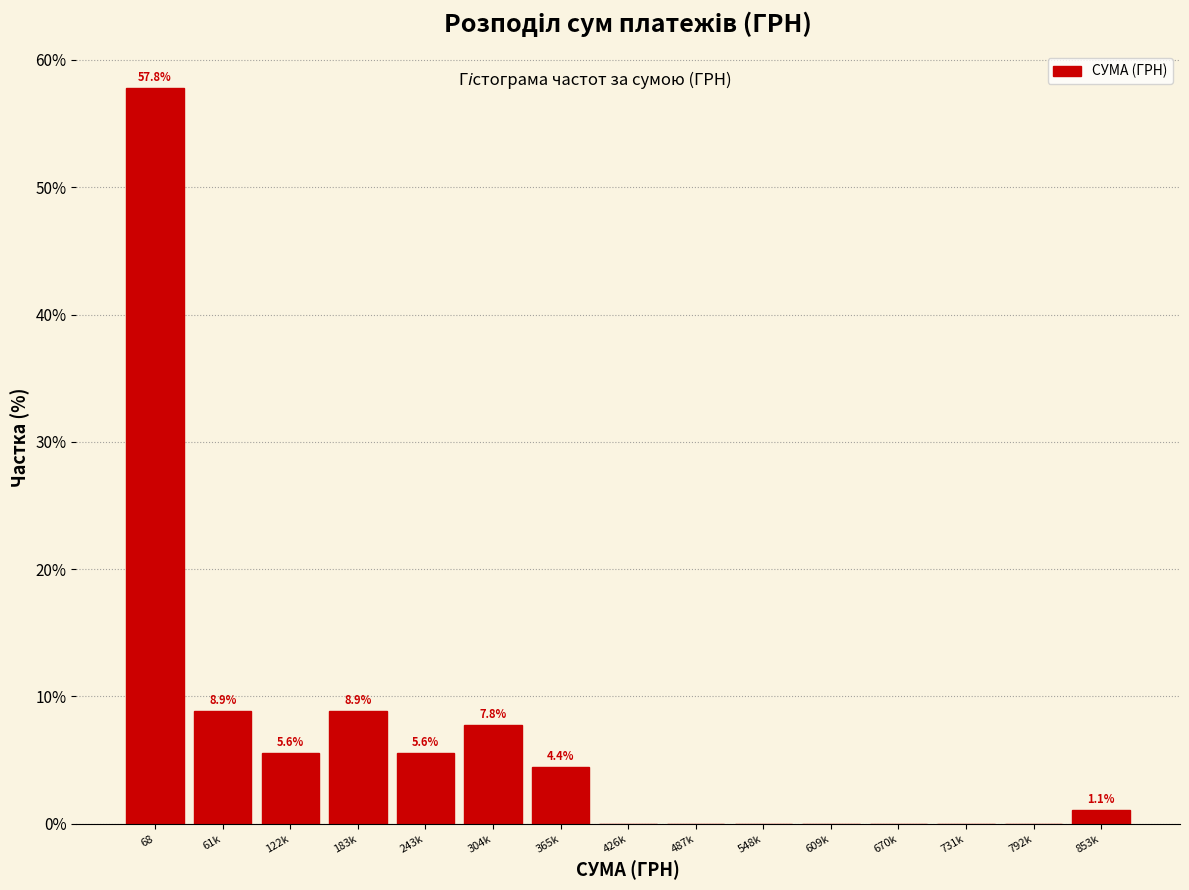

Reading left to right, what are all the values shown in this chart?

68=57.8	61k=8.9	122k=5.6	183k=8.9	243k=5.6	304k=7.8	365k=4.4	426k=0.0	487k=0.0	548k=0.0	609k=0.0	670k=0.0	731k=0.0	792k=0.0	853k=1.1